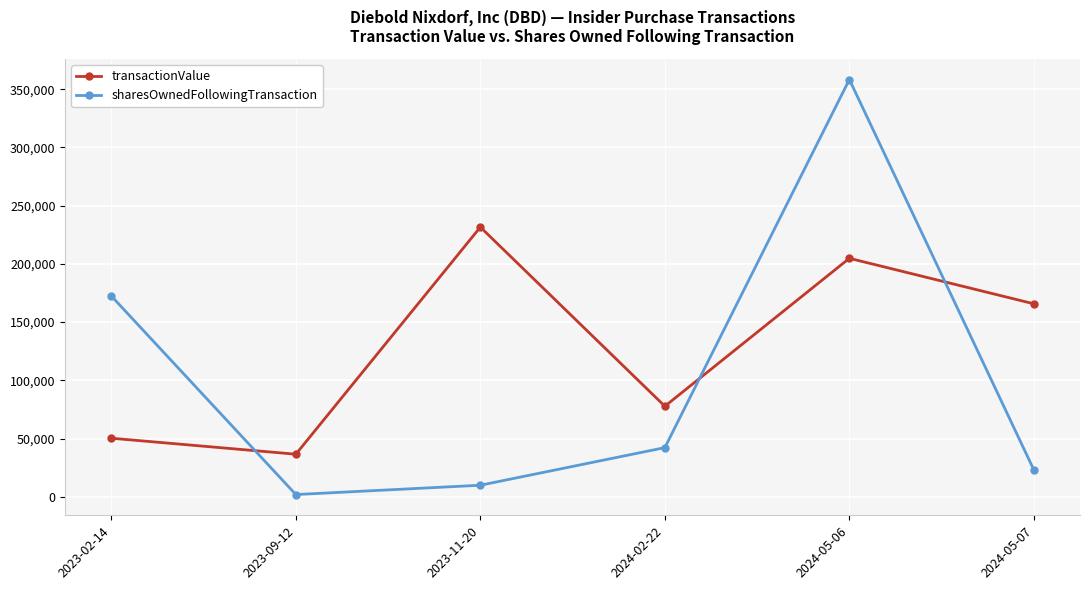

Reading left to right, transcribe all the data shown in this chart.

transactionValue: 2023-02-14=50358	2023-09-12=36625	2023-11-20=231581	2024-02-22=77813	2024-05-06=204793	2024-05-07=165732
sharesOwnedFollowingTransaction: 2023-02-14=172419	2023-09-12=2000	2023-11-20=10000	2024-02-22=42290	2024-05-06=358286	2024-05-07=23112